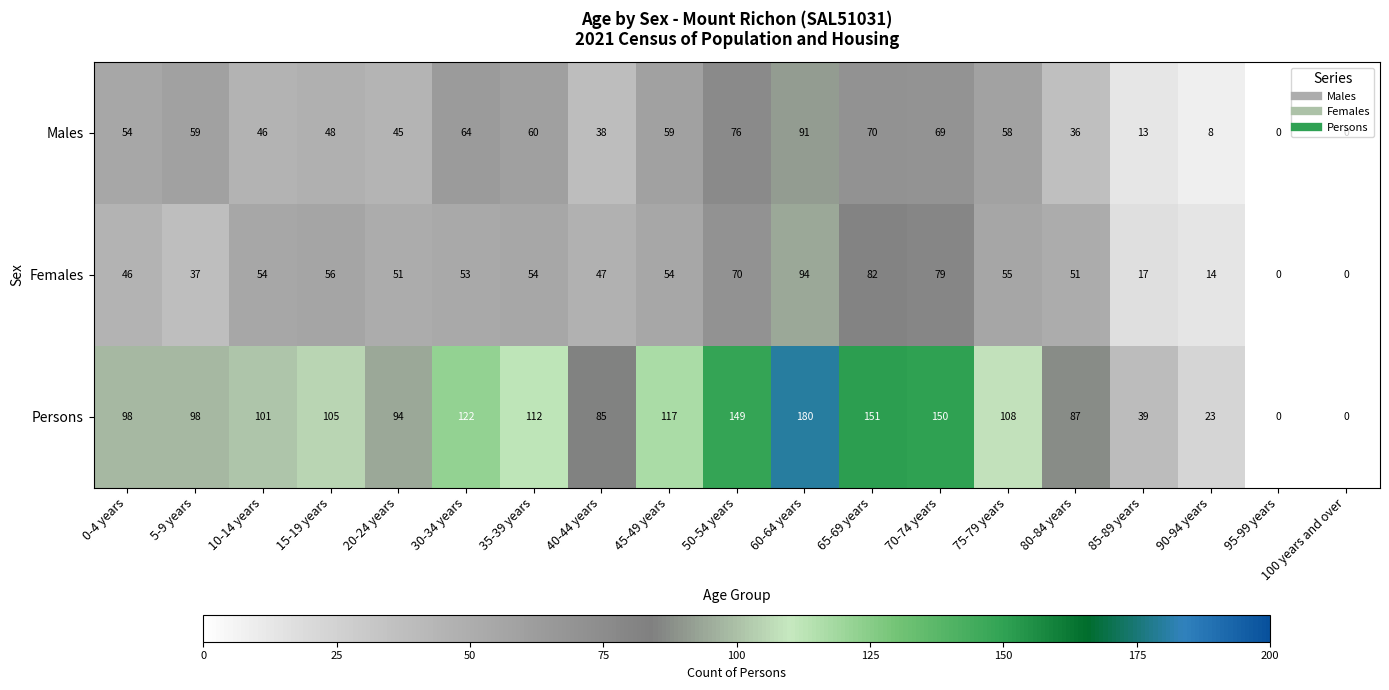

The value of Females at 70-74 years is 79. True or false?

True